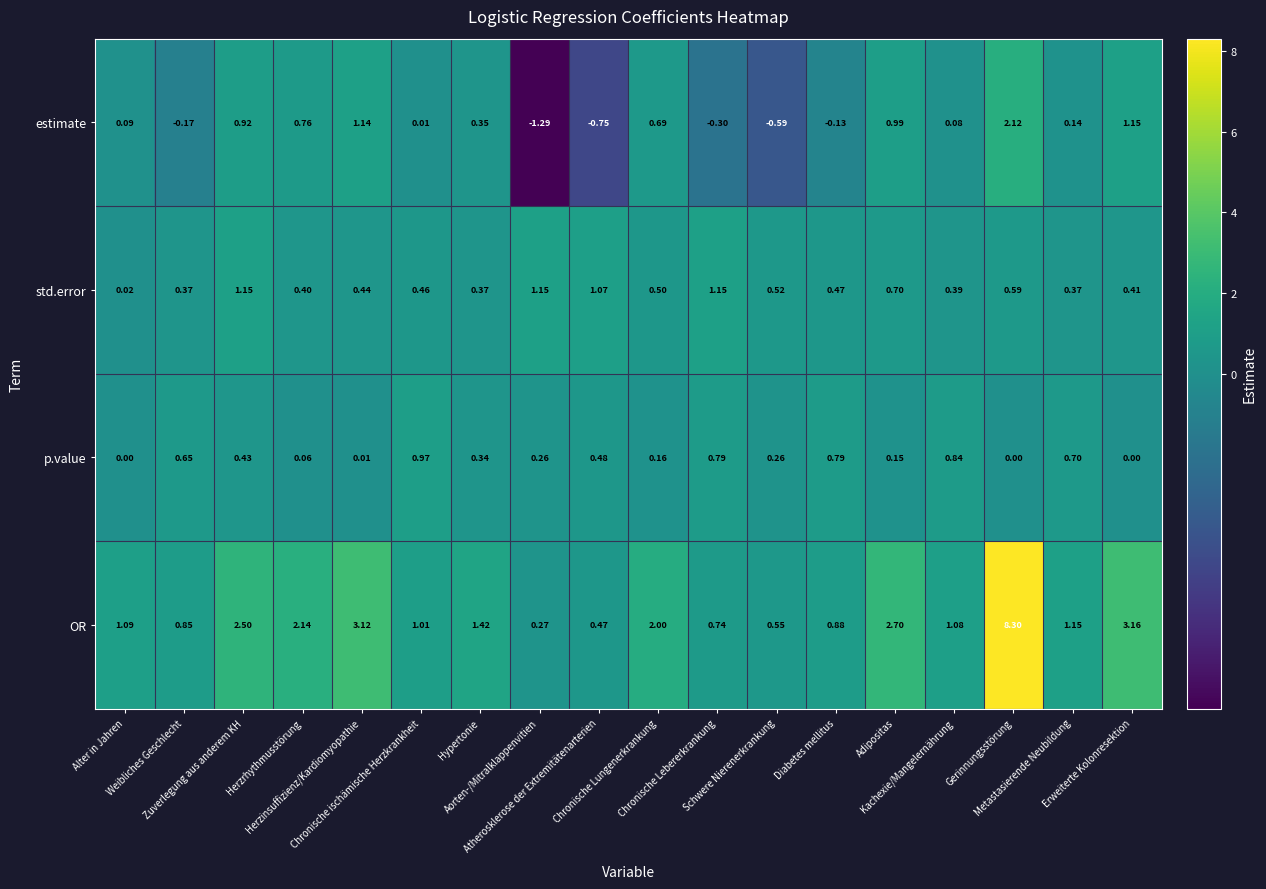

At how many categories does at least one series exceed 3?

3